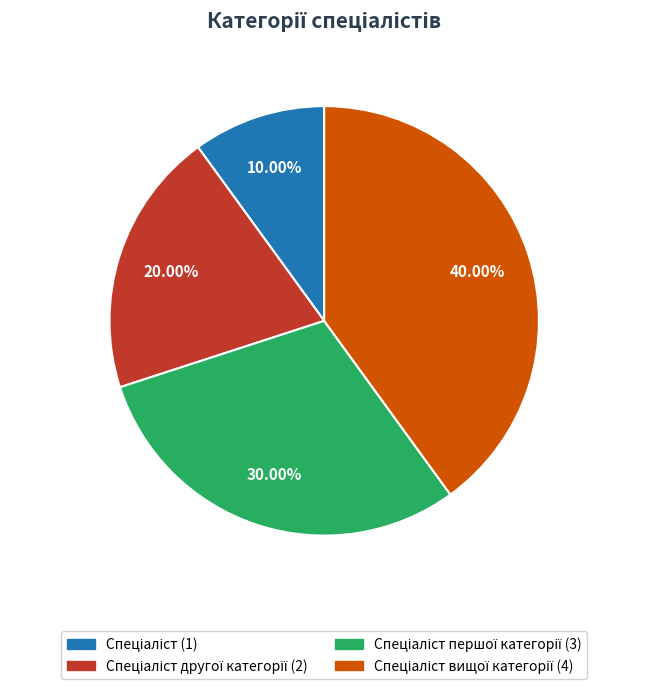

Is there any slice that represents more than half of the pie?

No